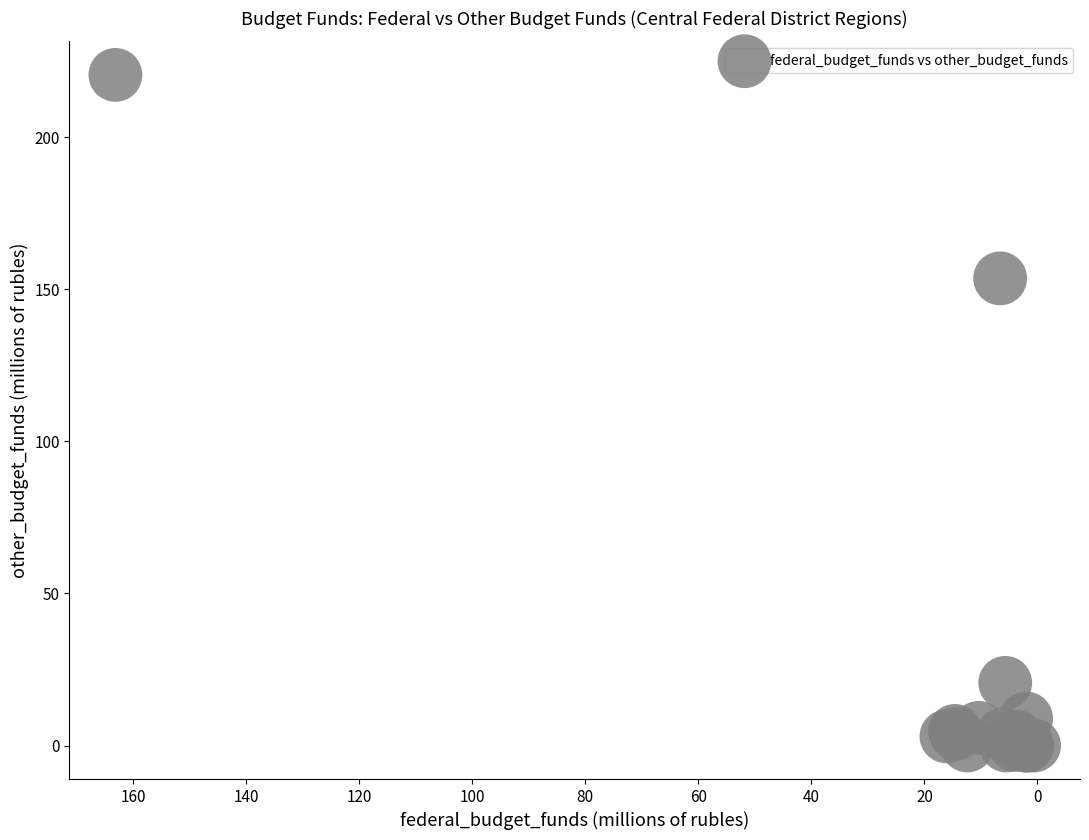

What Y value in the scatter plot is closest to 110?

153.6